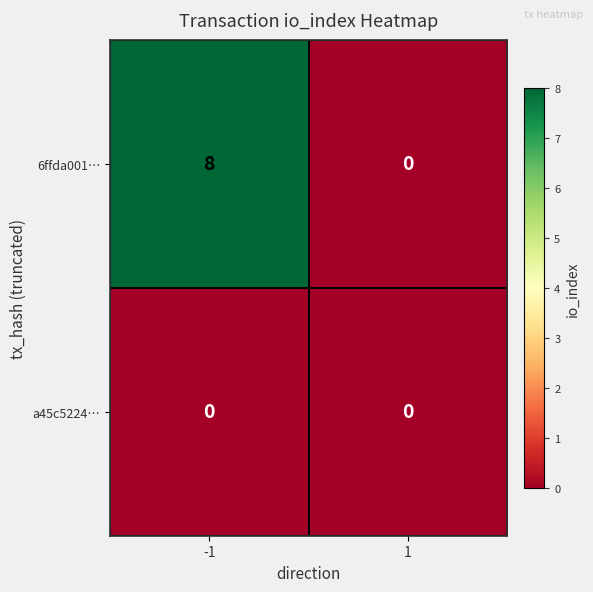

Rank the series by their average value, from highest to lowest.

6ffda001…, a45c5224…